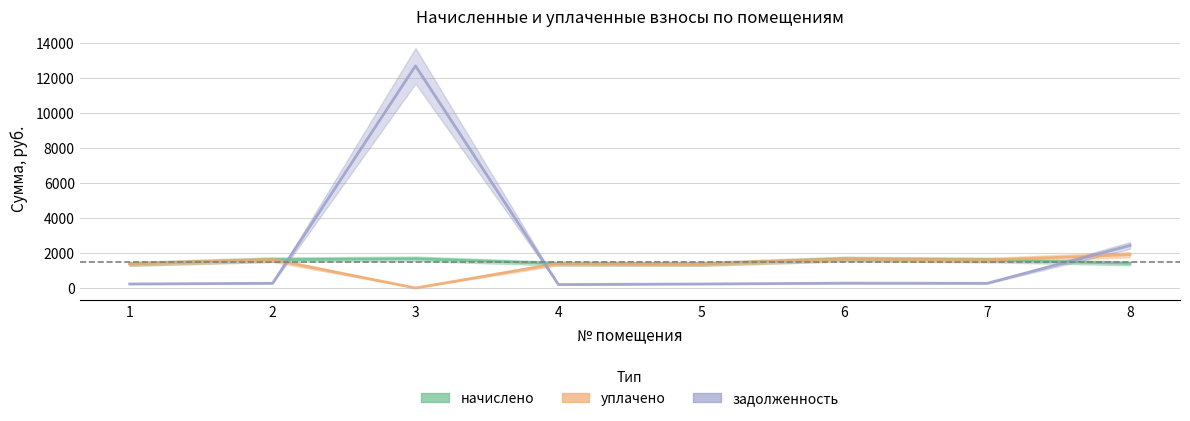

What is the difference between the maximum and minimum values in the уплачено series?

1900.0